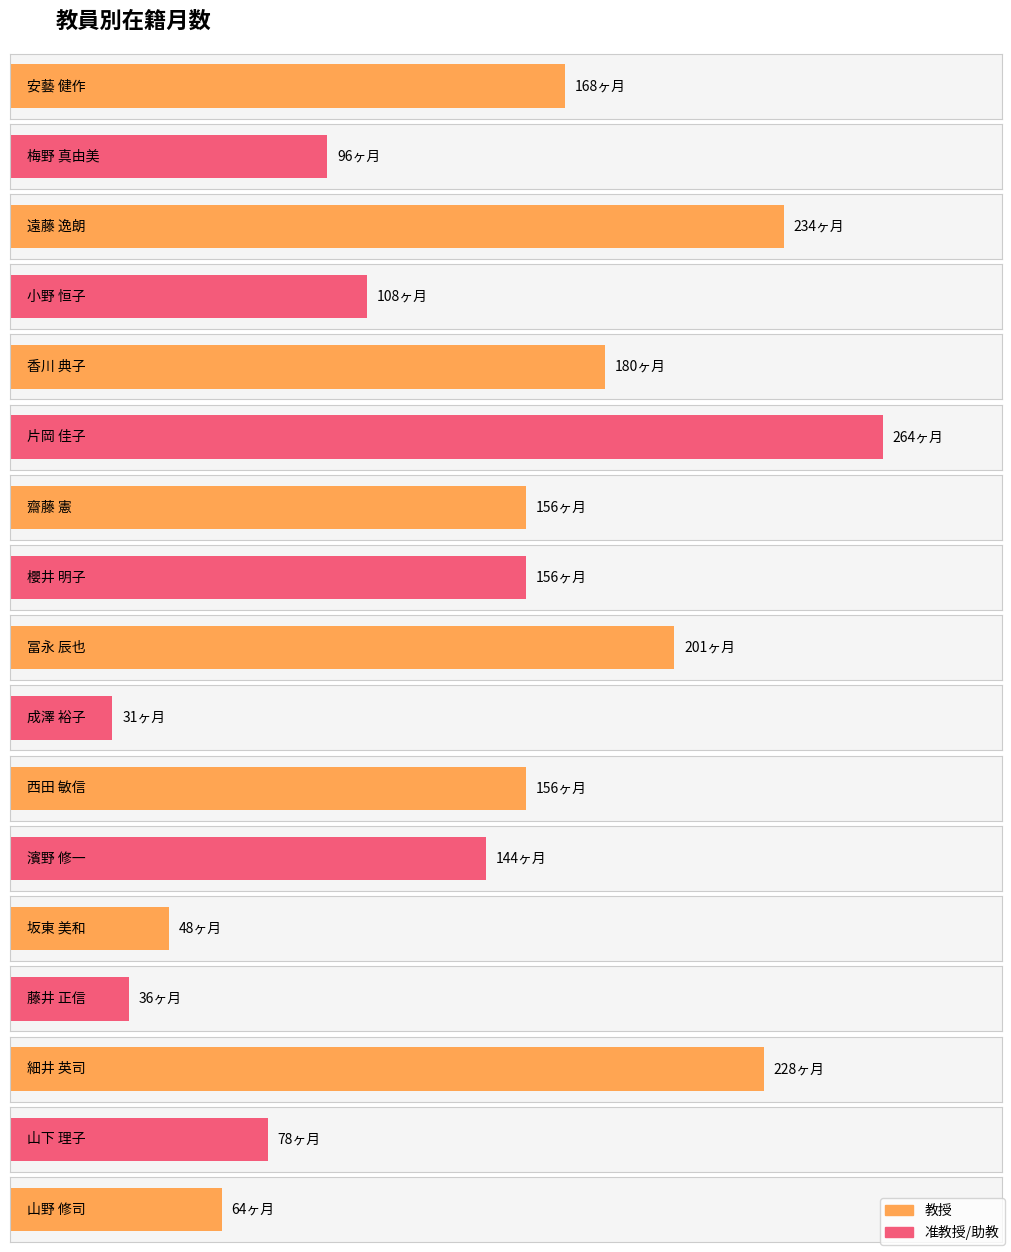

Are the bars horizontal?

Yes